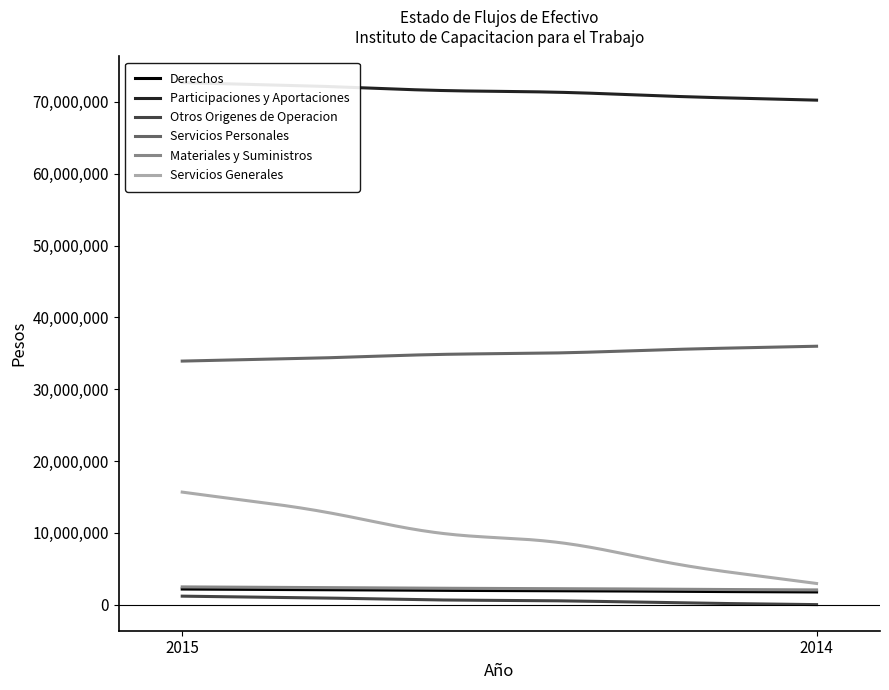

Reading left to right, transcribe all the data shown in this chart.

Derechos: 2015=2169411	2014=1763667
Participaciones y Aportaciones: 2015=72693212	2014=70248715
Otros Origenes de Operacion: 2015=1178826	2014=0
Servicios Personales: 2015=33912273	2014=35980957
Materiales y Suministros: 2015=2467160	2014=2048204
Servicios Generales: 2015=15667800	2014=2943496